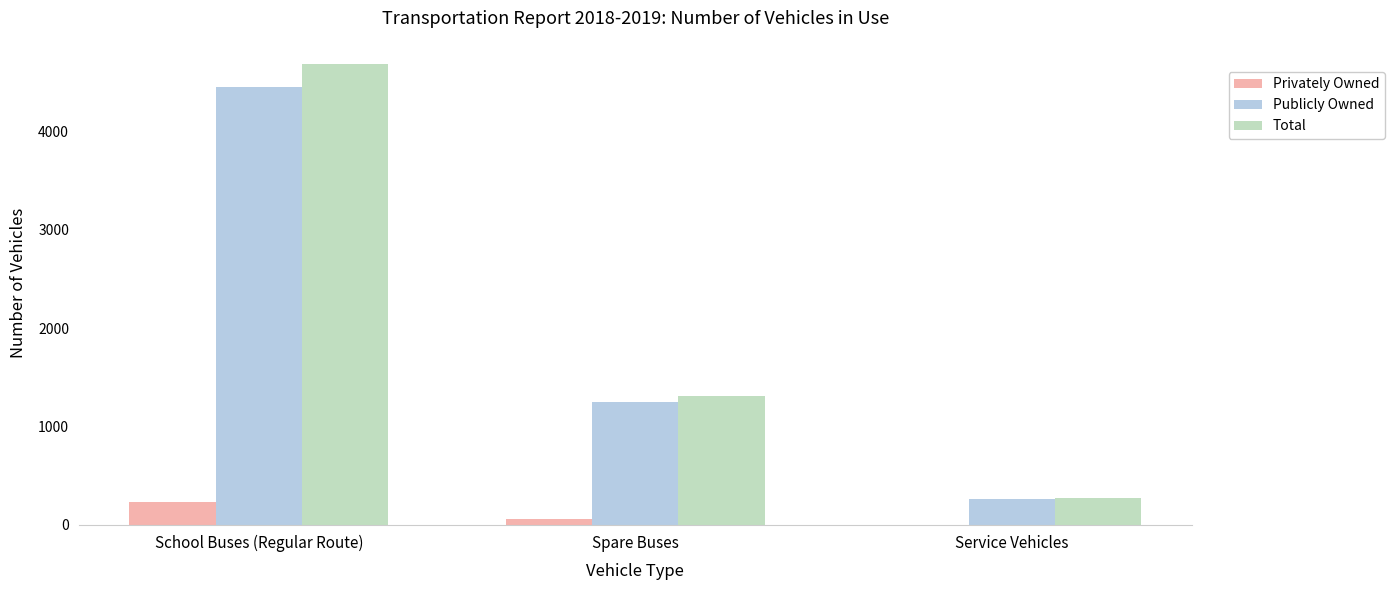

Is it true that Publicly Owned equals 4449 at School Buses (Regular Route)?

True